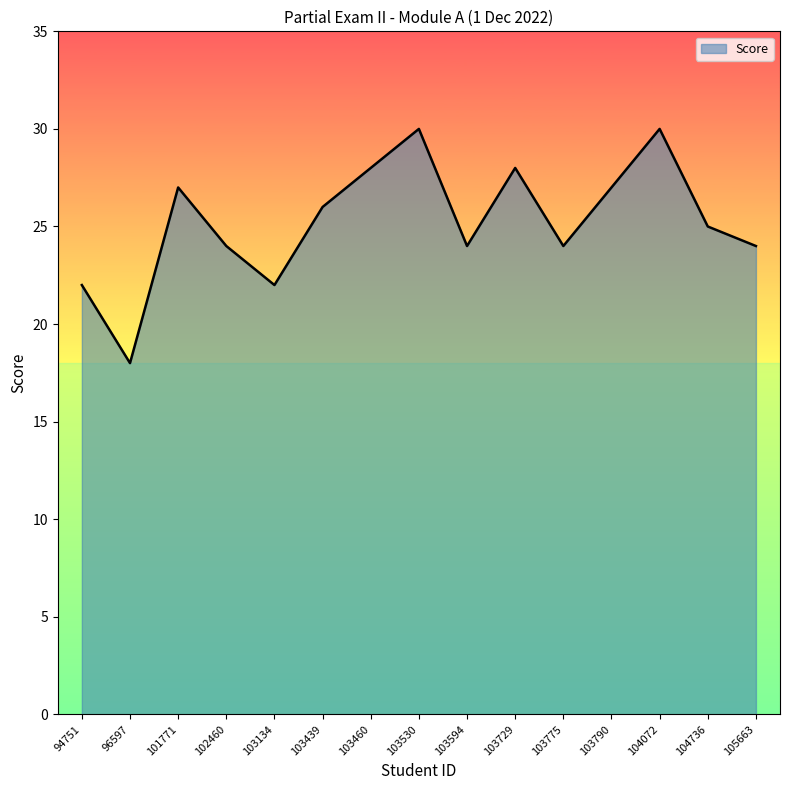

What is the minimum value shown in the chart?

18